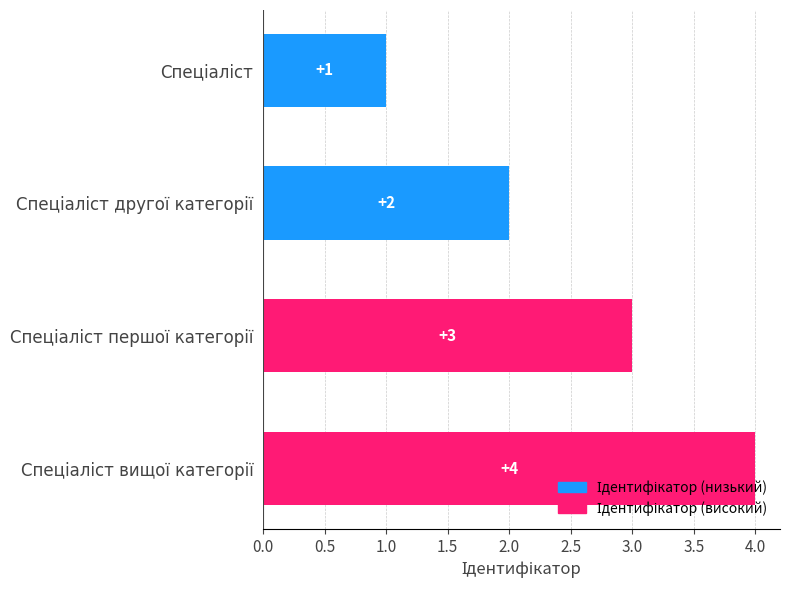

How many values are between 2 and 4?

3